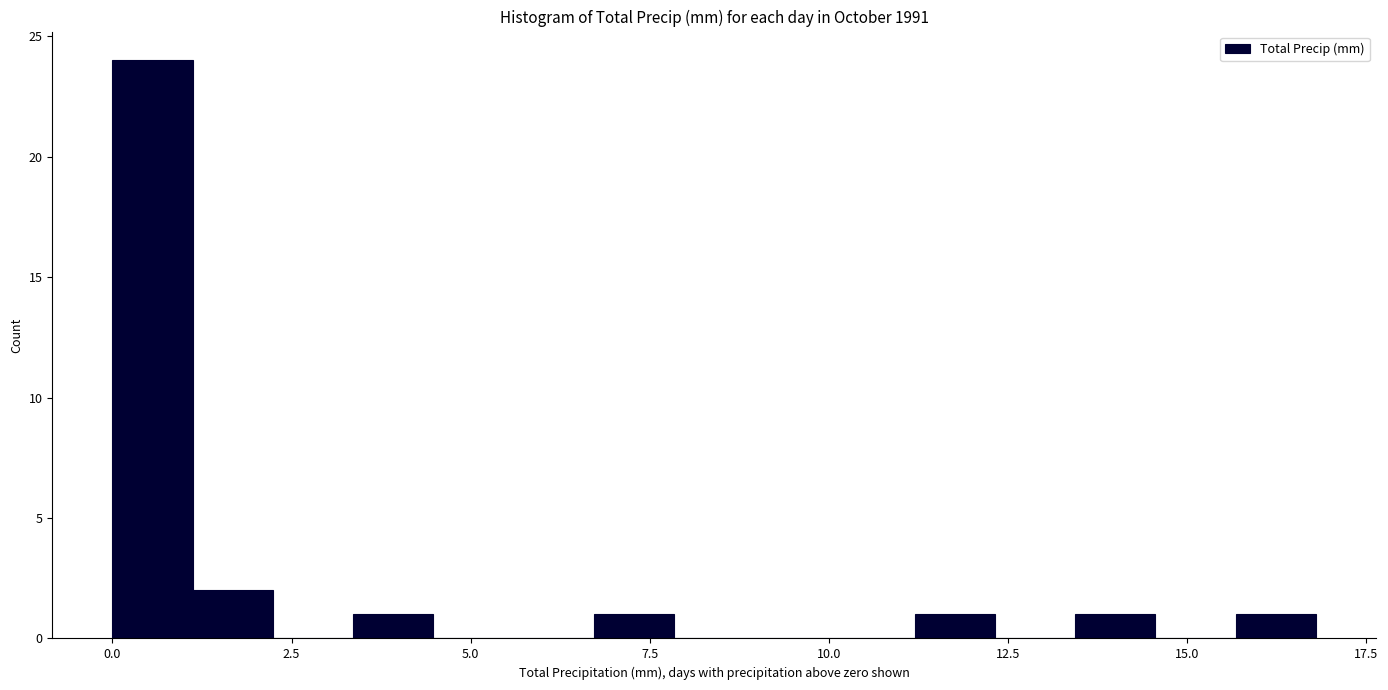

Around what value on the x-axis is the tallest bar? Give the approximate position of its centre, as read against the axis.

0.5